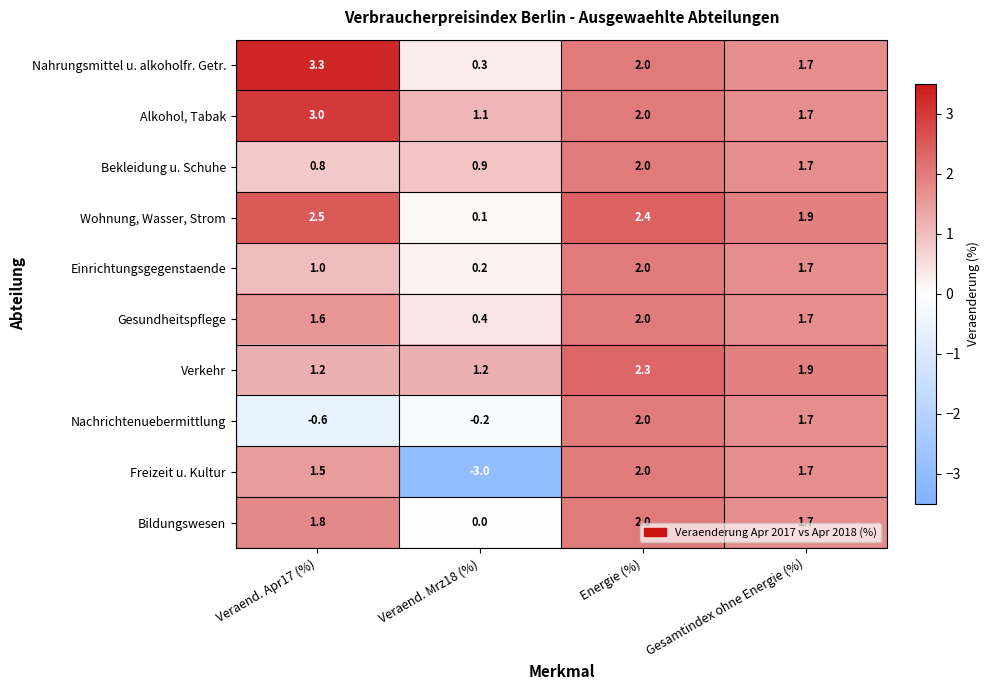

Which series has the largest total across all categories?

Alkohol, Tabak